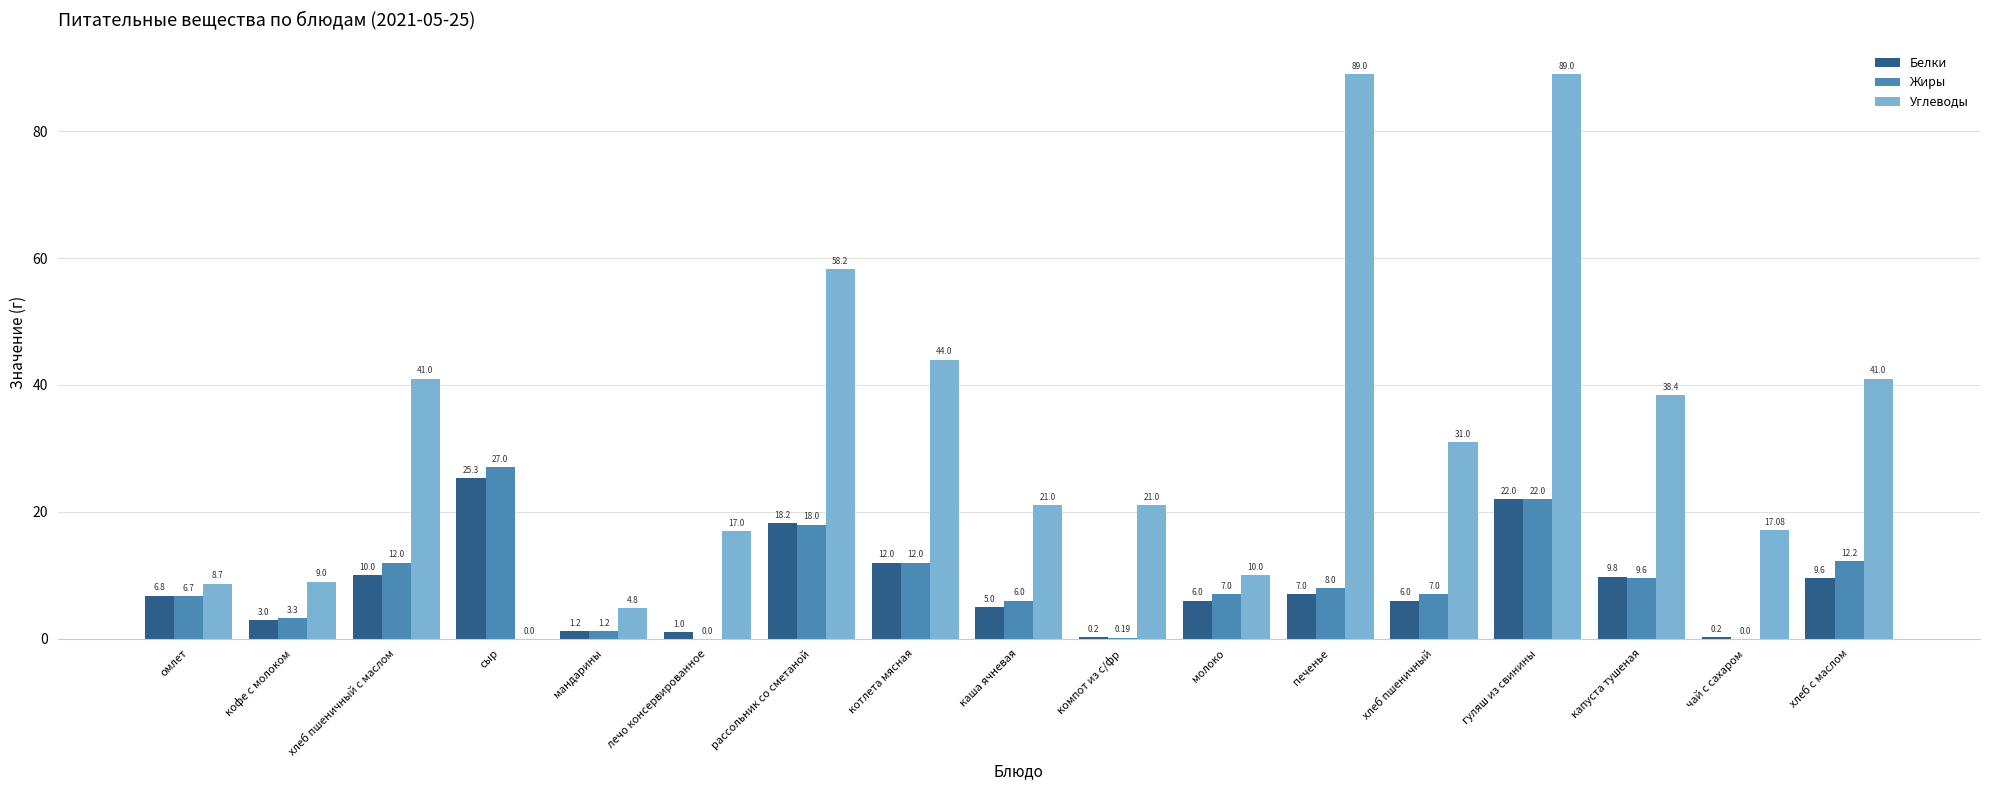

Where is Белки nearest to the value 12?

котлета мясная